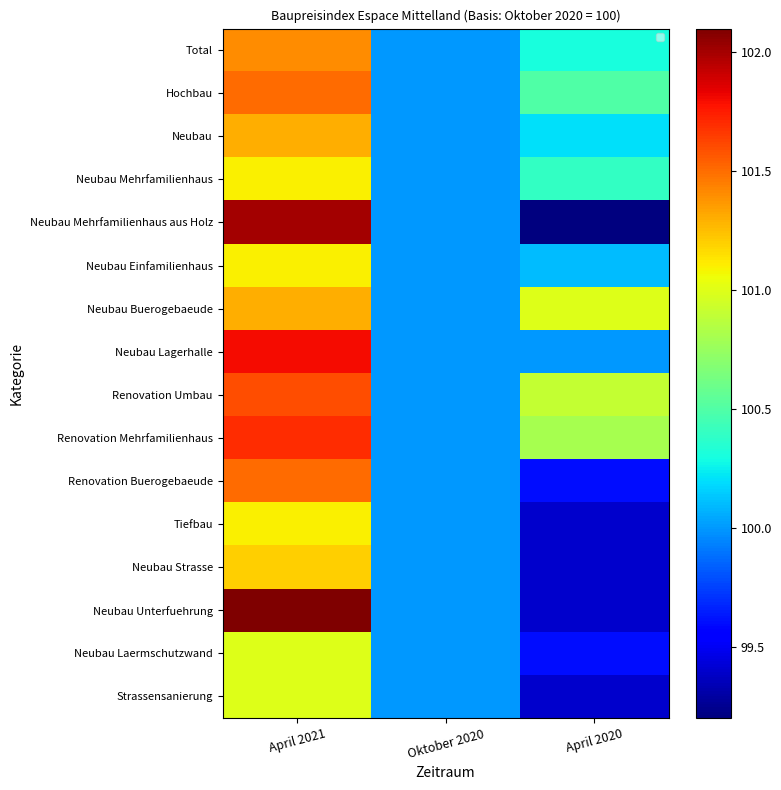

Where is Neubau Buerogebaeude nearest to the value 100?

Oktober 2020